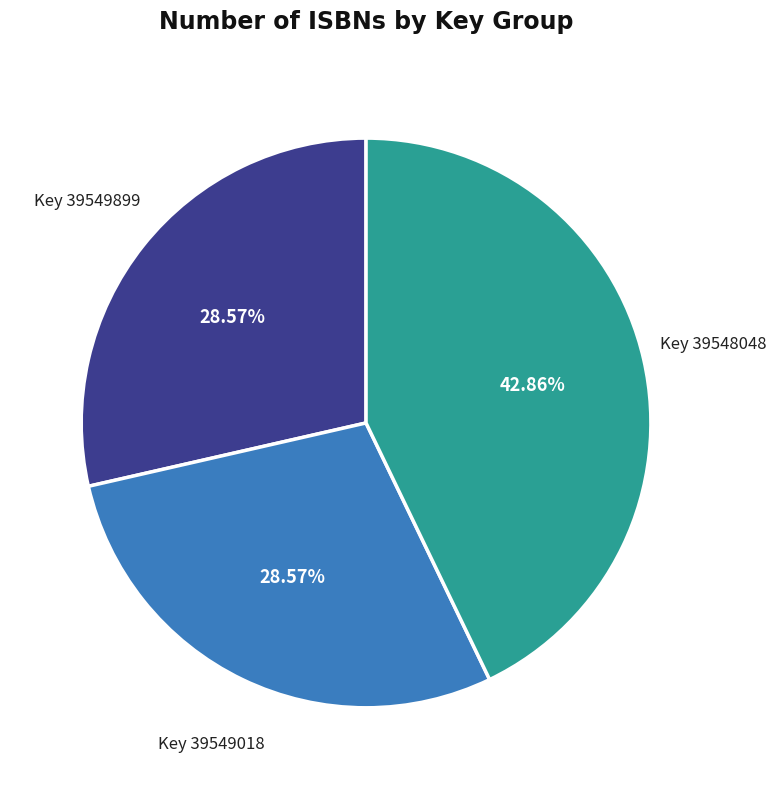

Is there a majority slice in this chart?

No